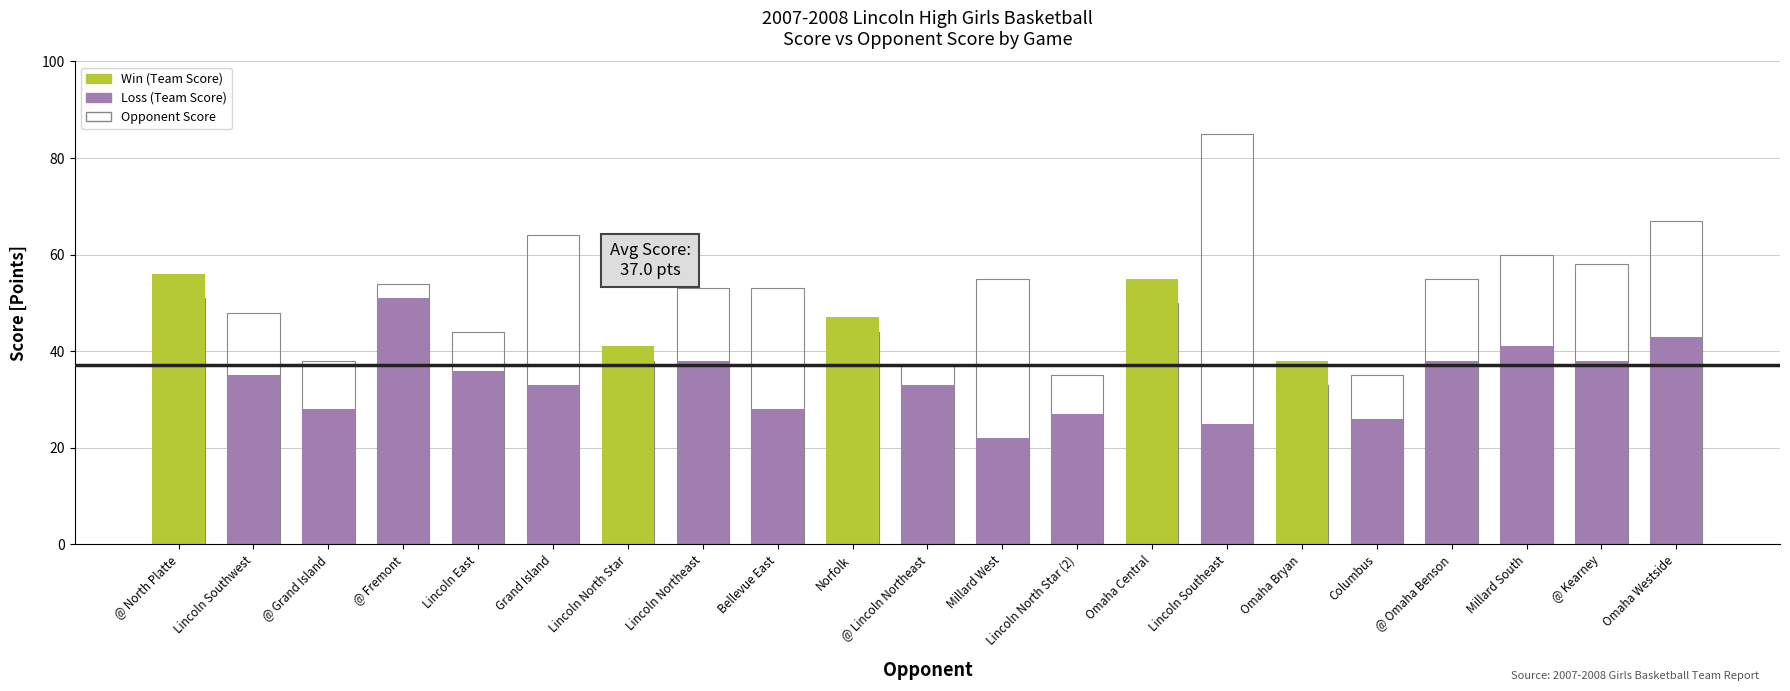

List the labels in order of Opponent Score value, largest first.

Lincoln Southeast, Omaha Westside, Grand Island, Millard South, @ Kearney, Millard West, @ Omaha Benson, @ Fremont, Lincoln Northeast, Bellevue East, @ North Platte, Omaha Central, Lincoln Southwest, Lincoln East, Norfolk, @ Grand Island, Lincoln North Star, @ Lincoln Northeast, Lincoln North Star (2), Columbus, Omaha Bryan